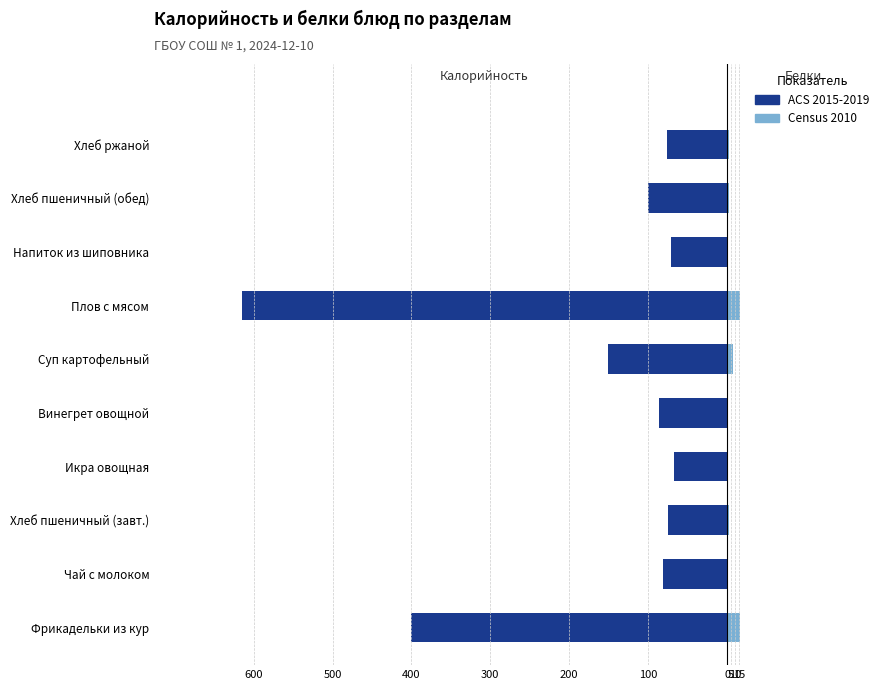

How many data points in Census 2010 are less than 2?

4